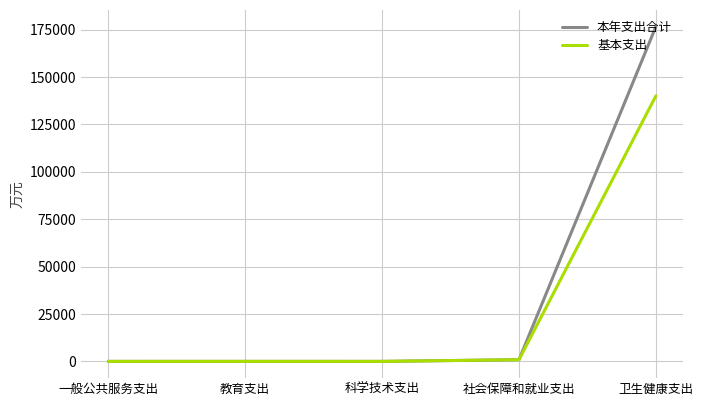

At which category is the sum across all series the highest?

卫生健康支出